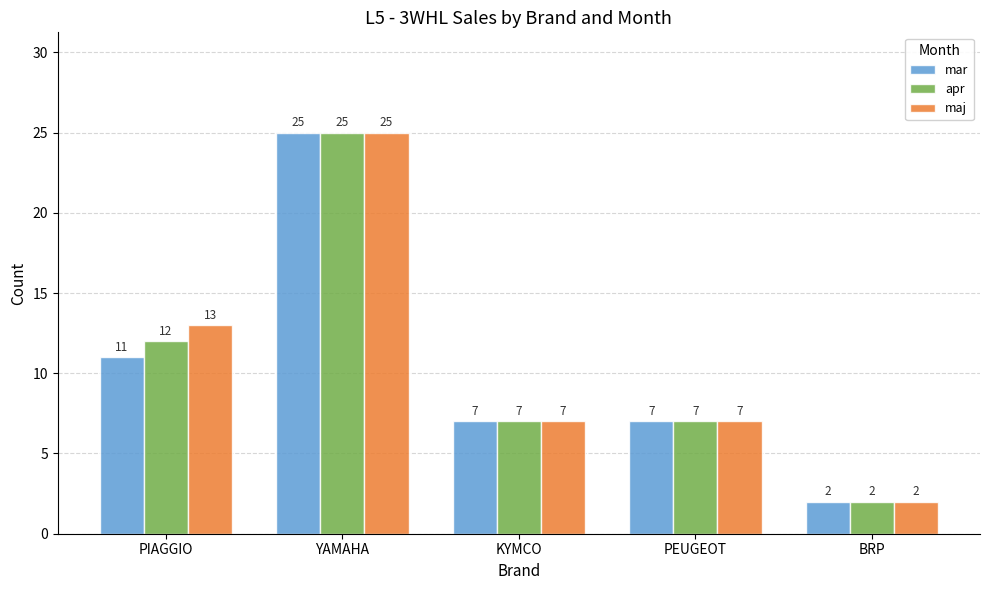

List the series in order of their overall mean, lowest first.

mar, apr, maj